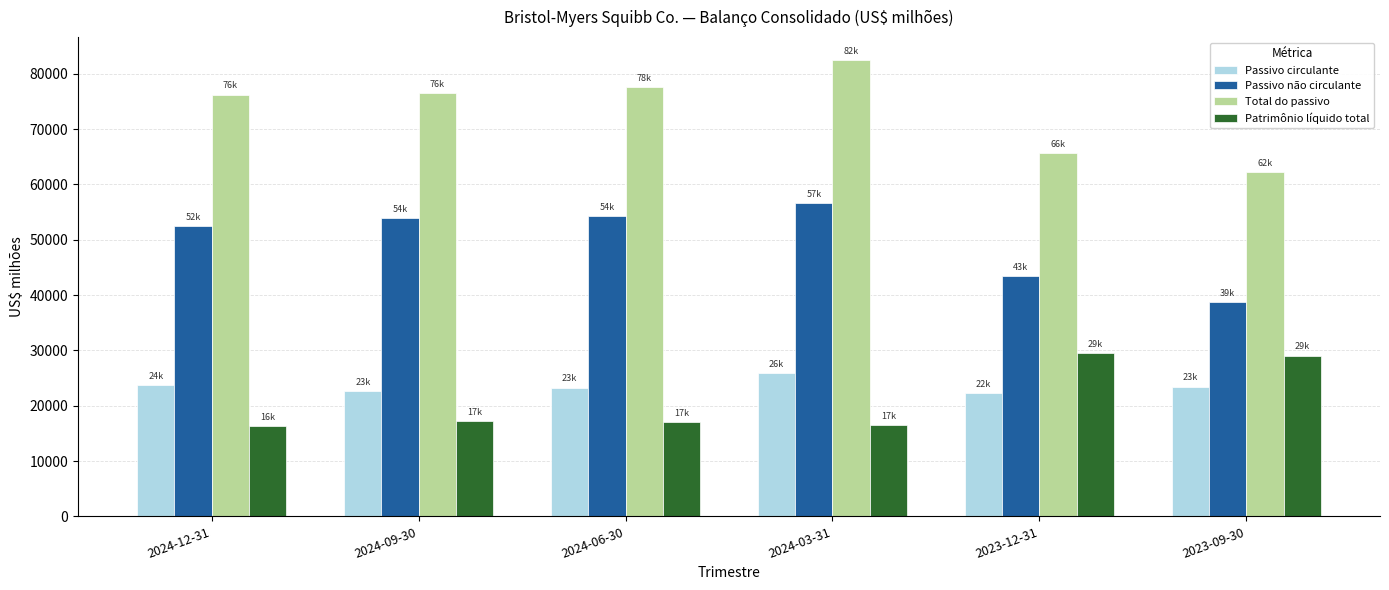

What is the average value of the Total do passivo series?

73437